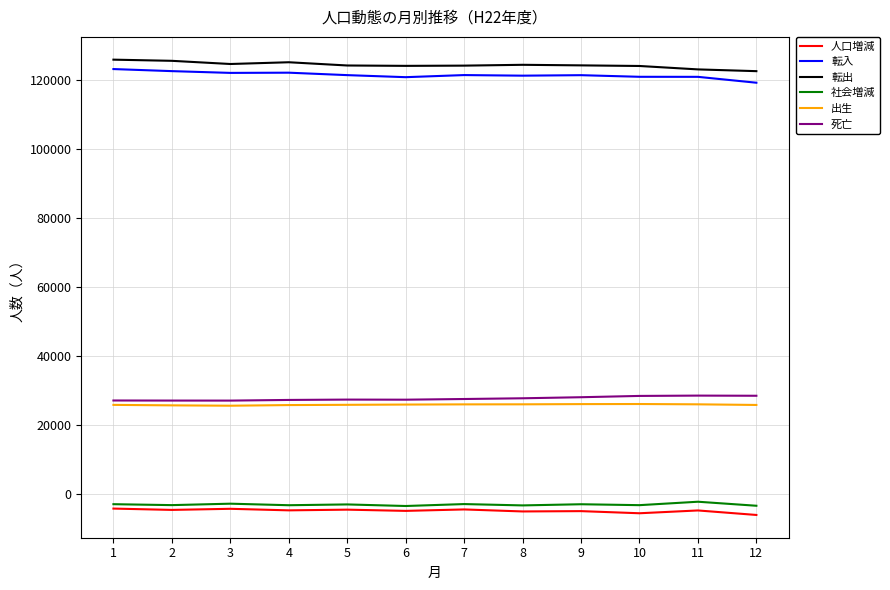

True or false: 転出 and 人口増減 cross at least once.

False